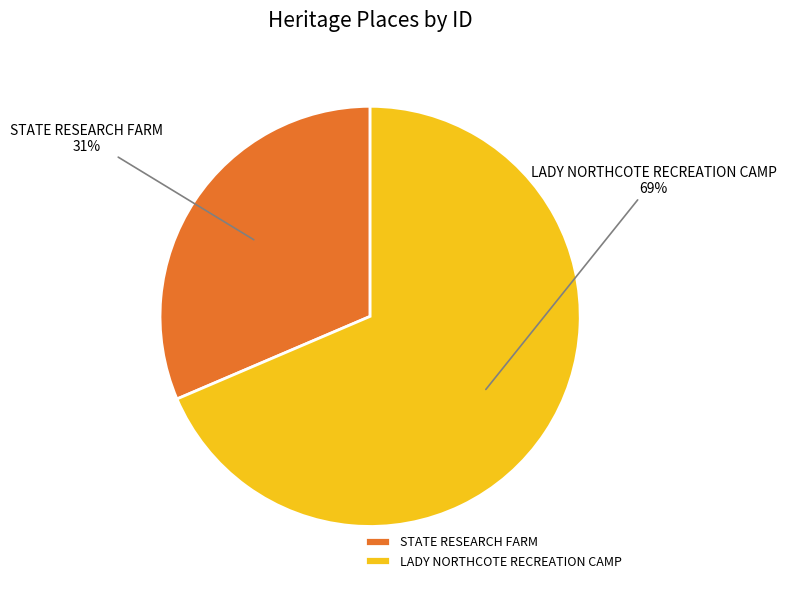

Is there a majority slice in this chart?

Yes